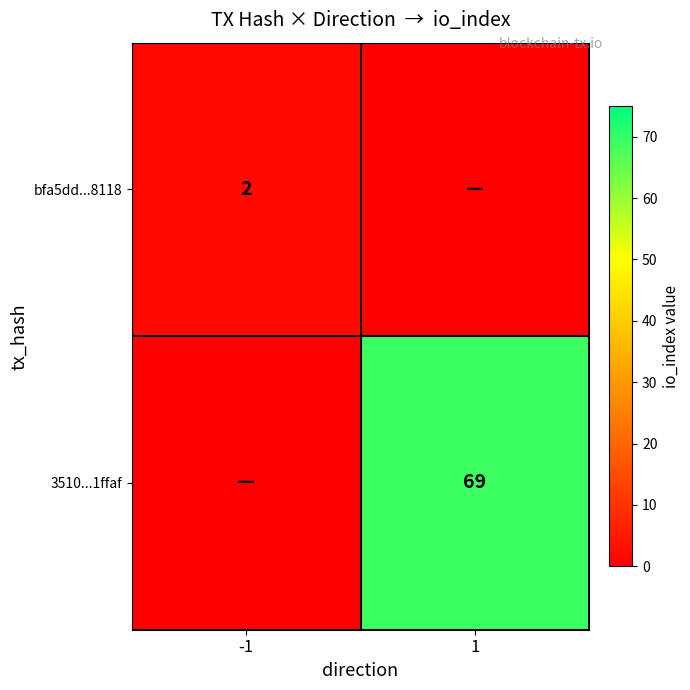

The 3510...1ffaf series shows 69 at 1. True or false?

True